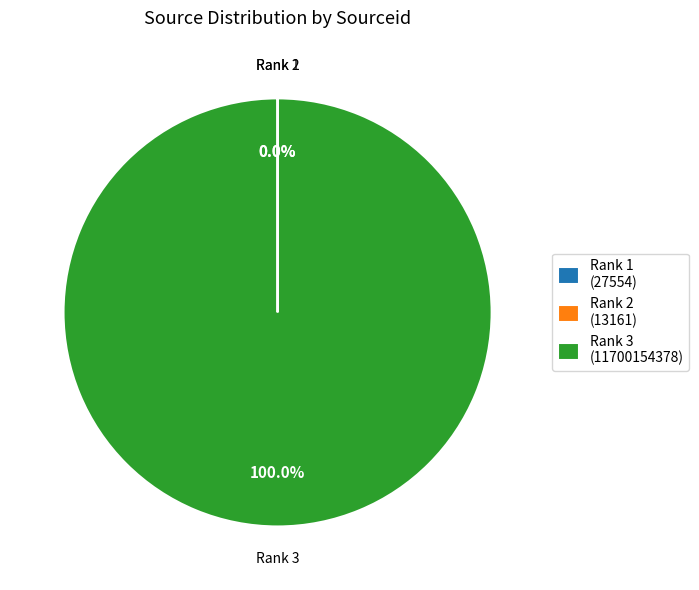

Does any single category account for the majority?

Yes